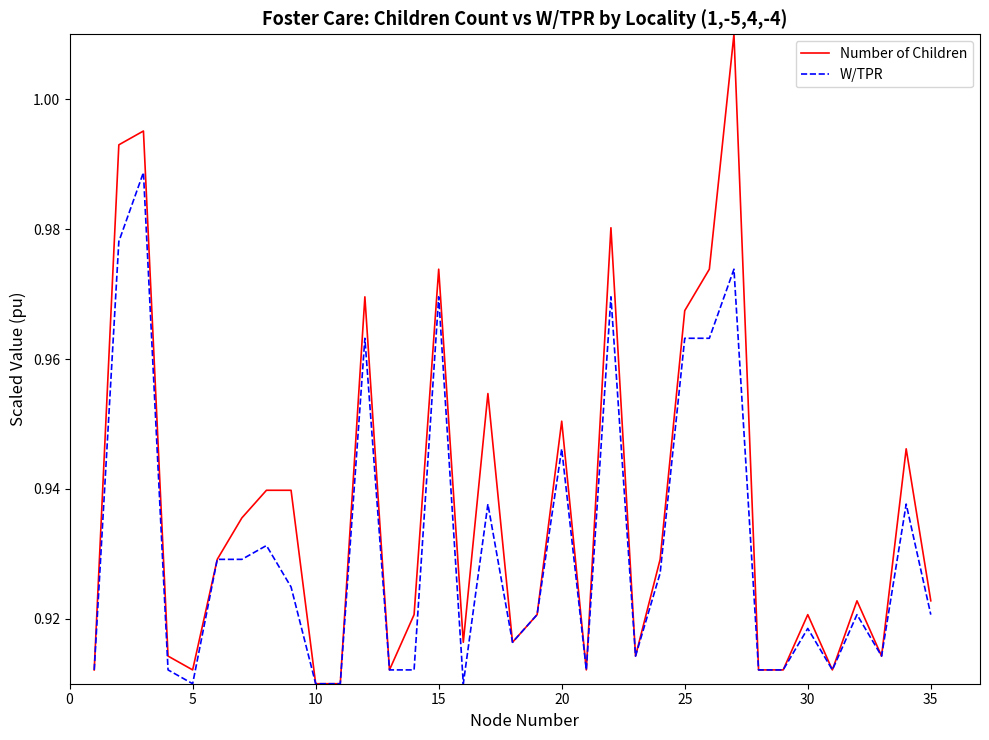

What are all the series names shown in the legend?

Number of Children, W/TPR